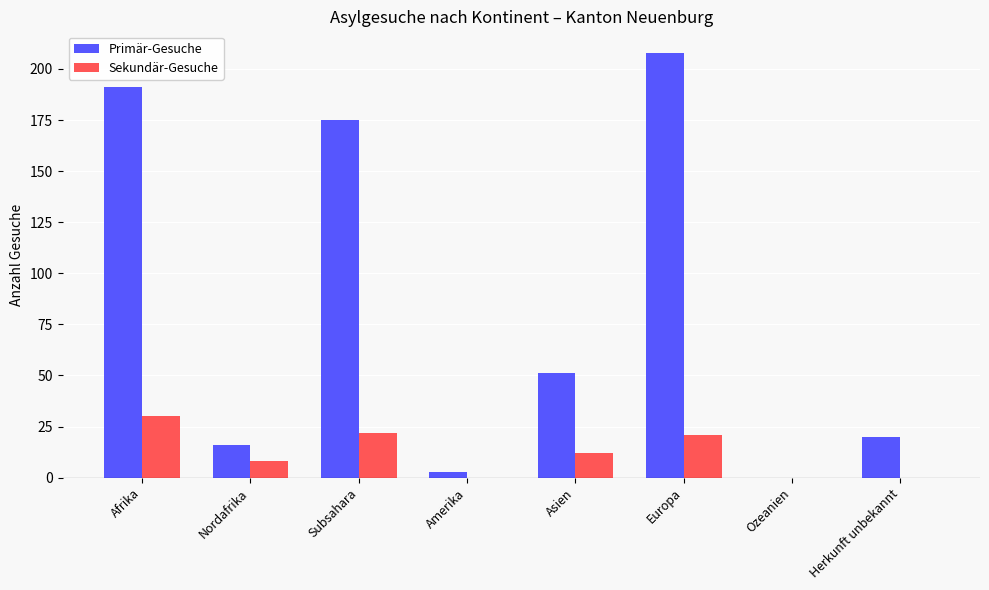

Which category has the highest value in the Sekundär-Gesuche series?

Afrika